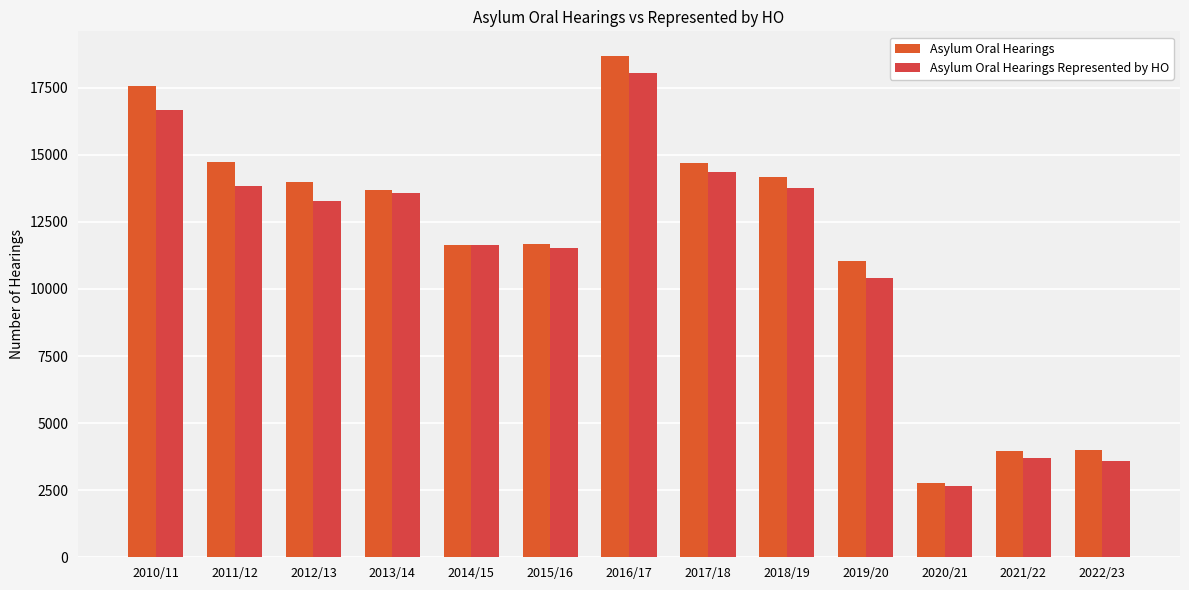

How many values in the Asylum Oral Hearings series are below 13693?

6